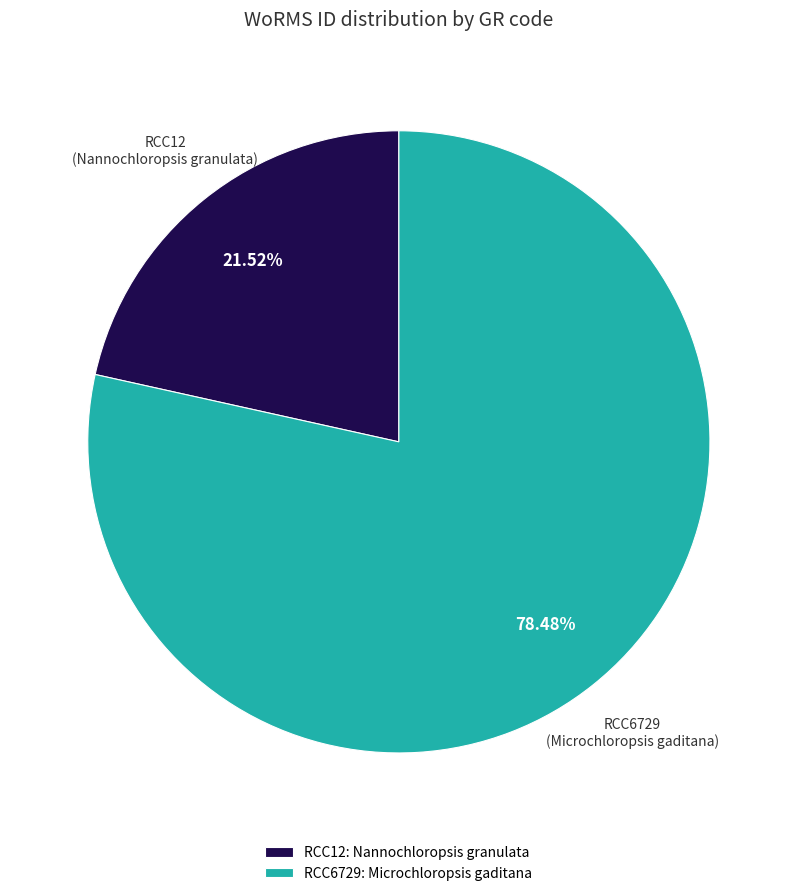

What is the largest slice in the pie chart?

RCC6729